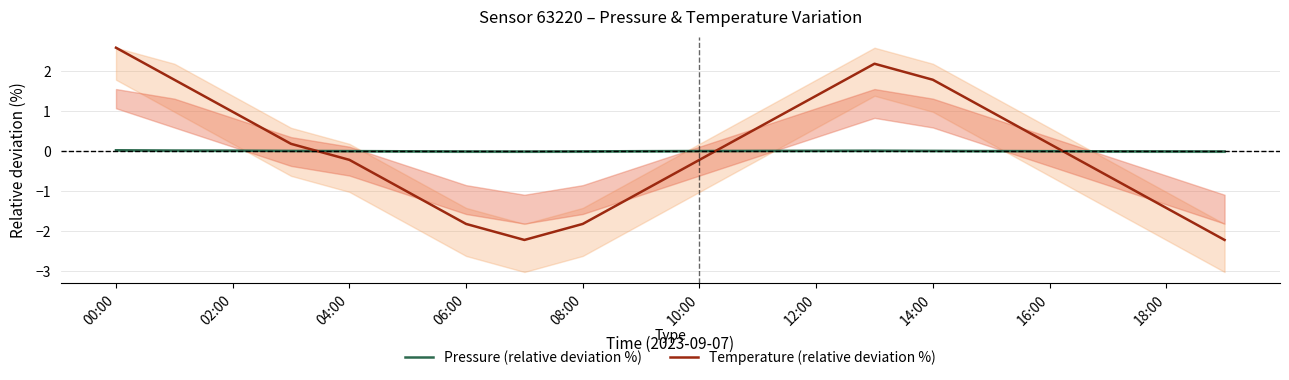

Reading left to right, list all the values displayed in this chart.

Pressure (relative deviation %): 0.0	0.0	0.0	0.0	-0.0	-0.0	-0.0	-0.0	-0.0	-0.0	0.0	0.0	0.0	0.0	0.0	-0.0	-0.0	-0.0	-0.0	-0.0
Temperature (relative deviation %): 2.6	1.8	1.0	0.2	-0.2	-1.0	-1.8	-2.2	-1.8	-1.0	-0.2	0.6	1.4	2.2	1.8	1.0	0.2	-0.6	-1.4	-2.2